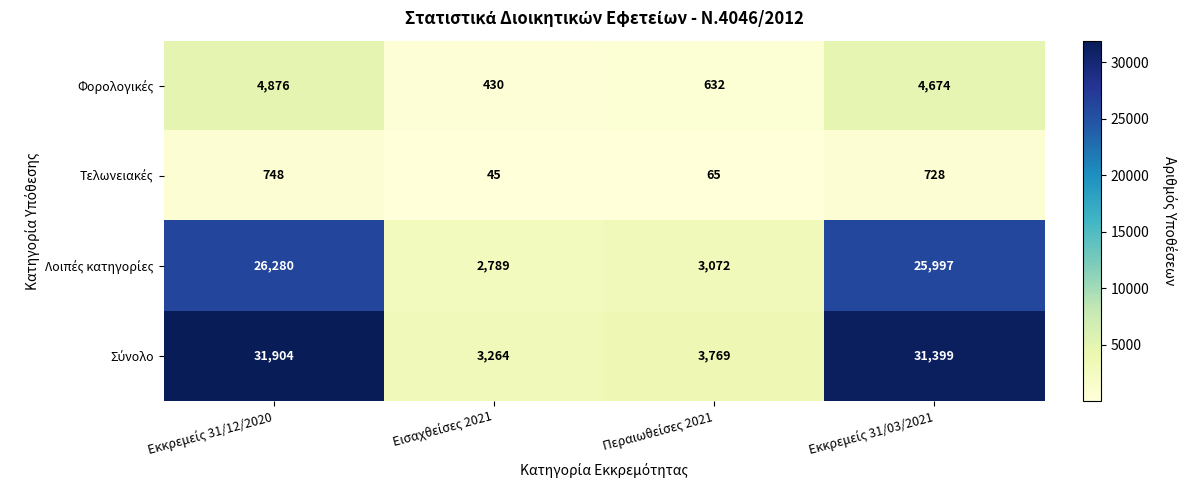

At how many categories does at least one series exceed 7585?

2